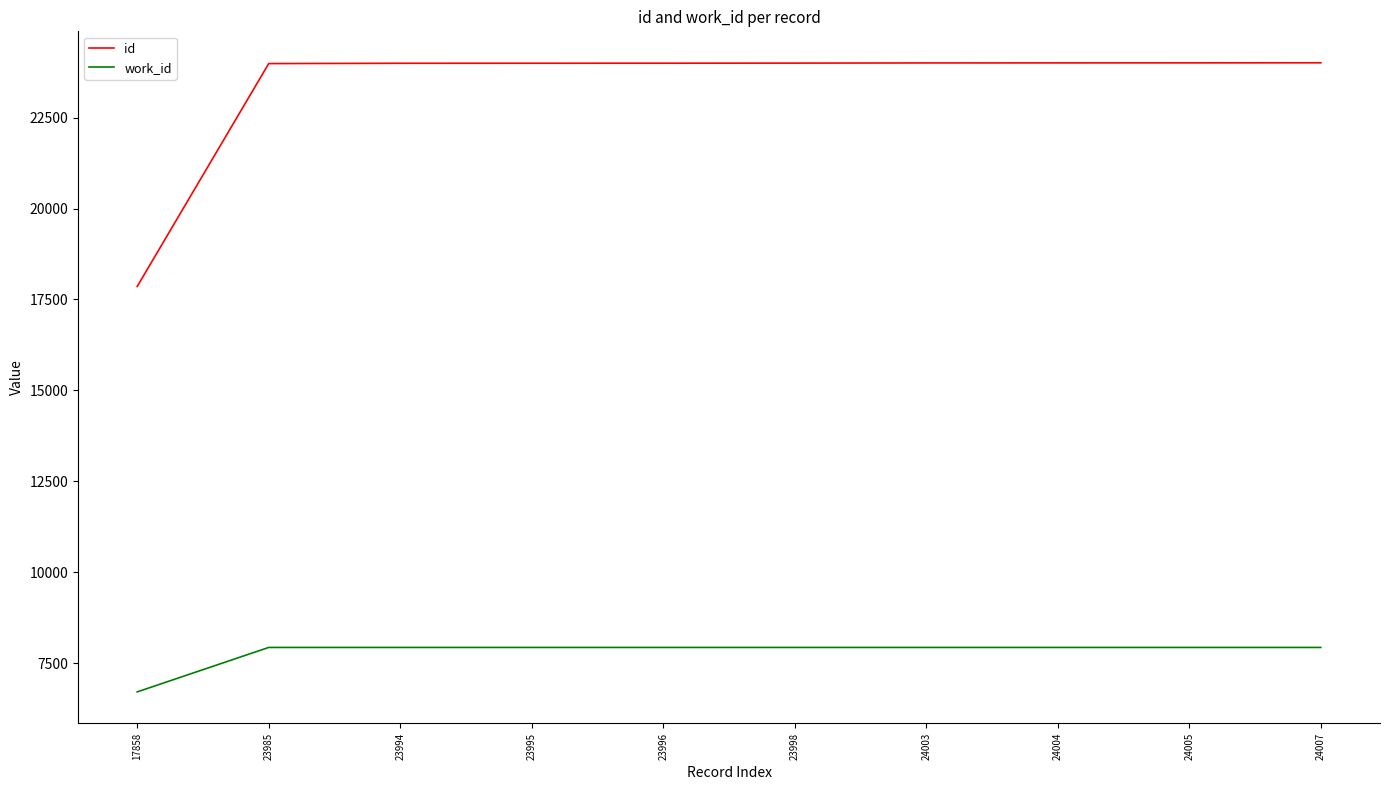

Which series has the largest range (max minus min)?

id